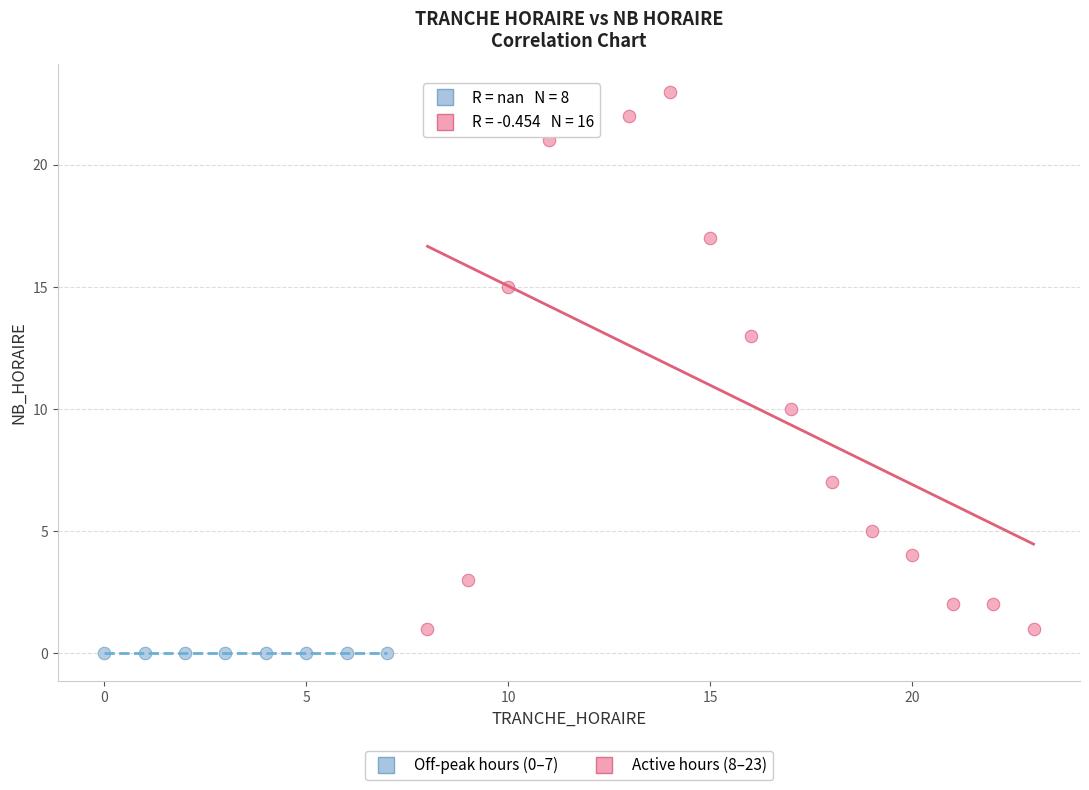

Which series reaches the maximum Y coordinate?

Active hours (8–23)